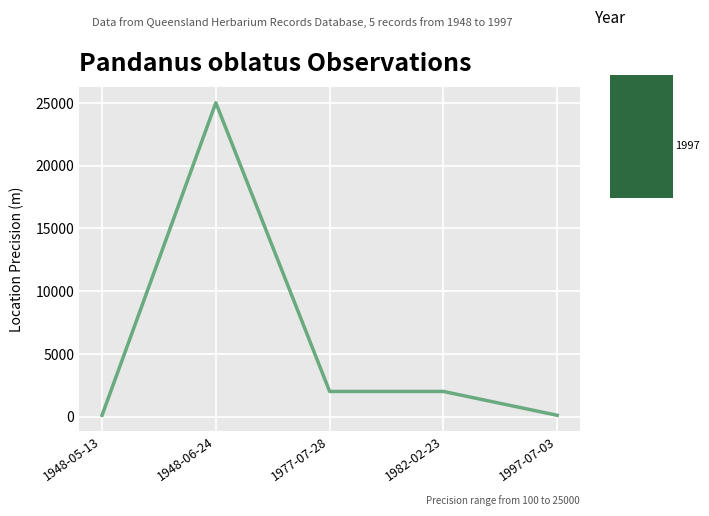

Reading left to right, transcribe all the data shown in this chart.

100	25000	2000	2000	100